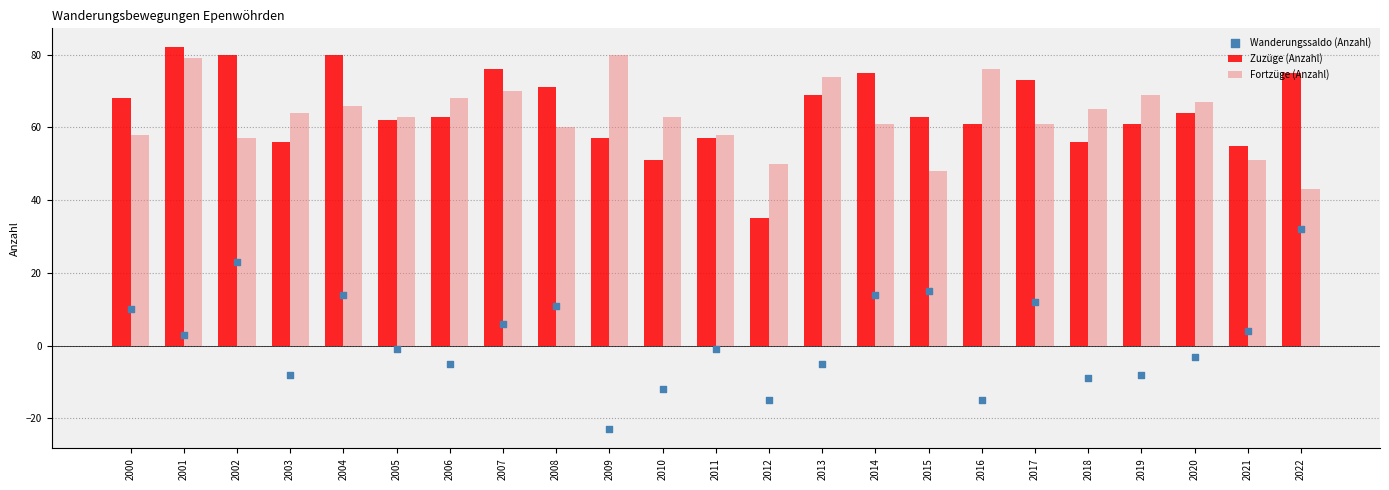

What are all the series names shown in the legend?

Zuzüge (Anzahl), Fortzüge (Anzahl), Wanderungssaldo (Anzahl)